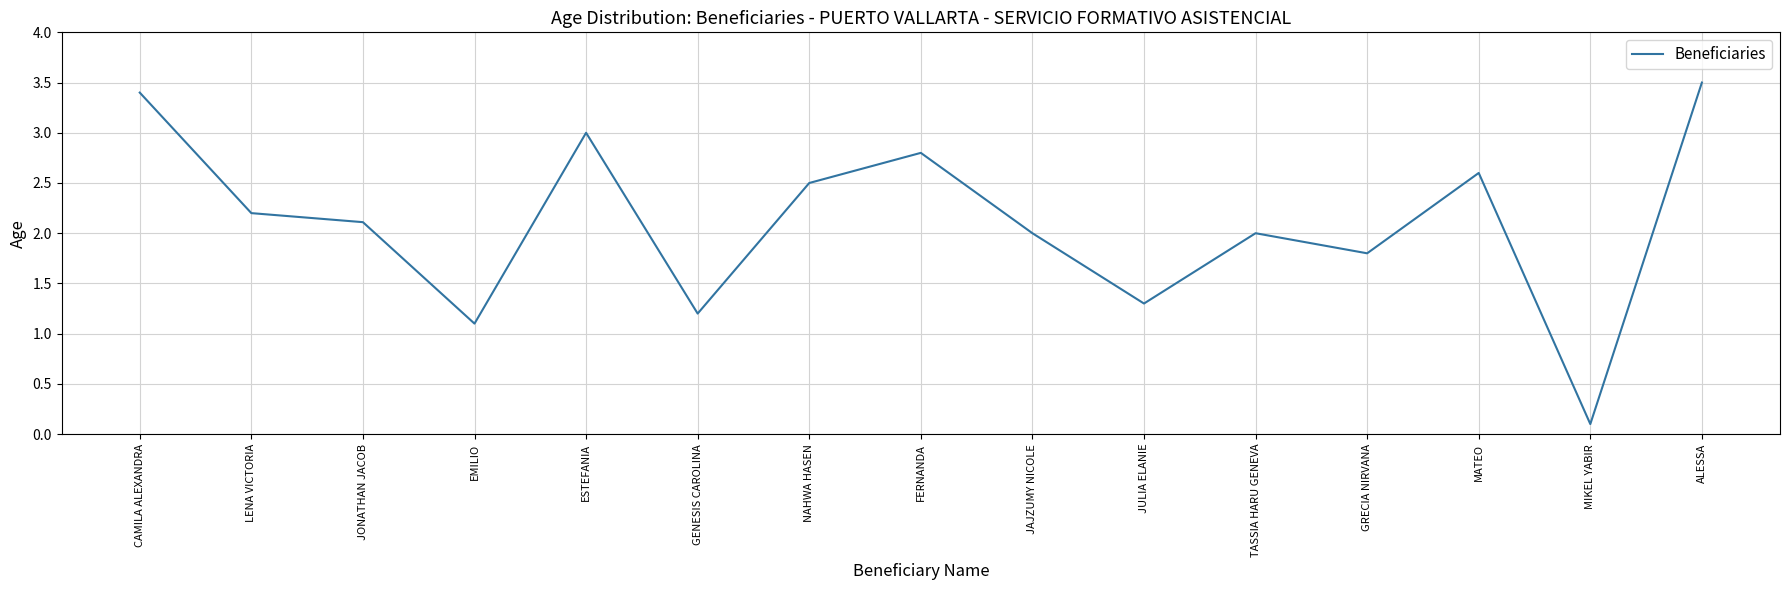

What position from the right is NAHWA HASEN?

9